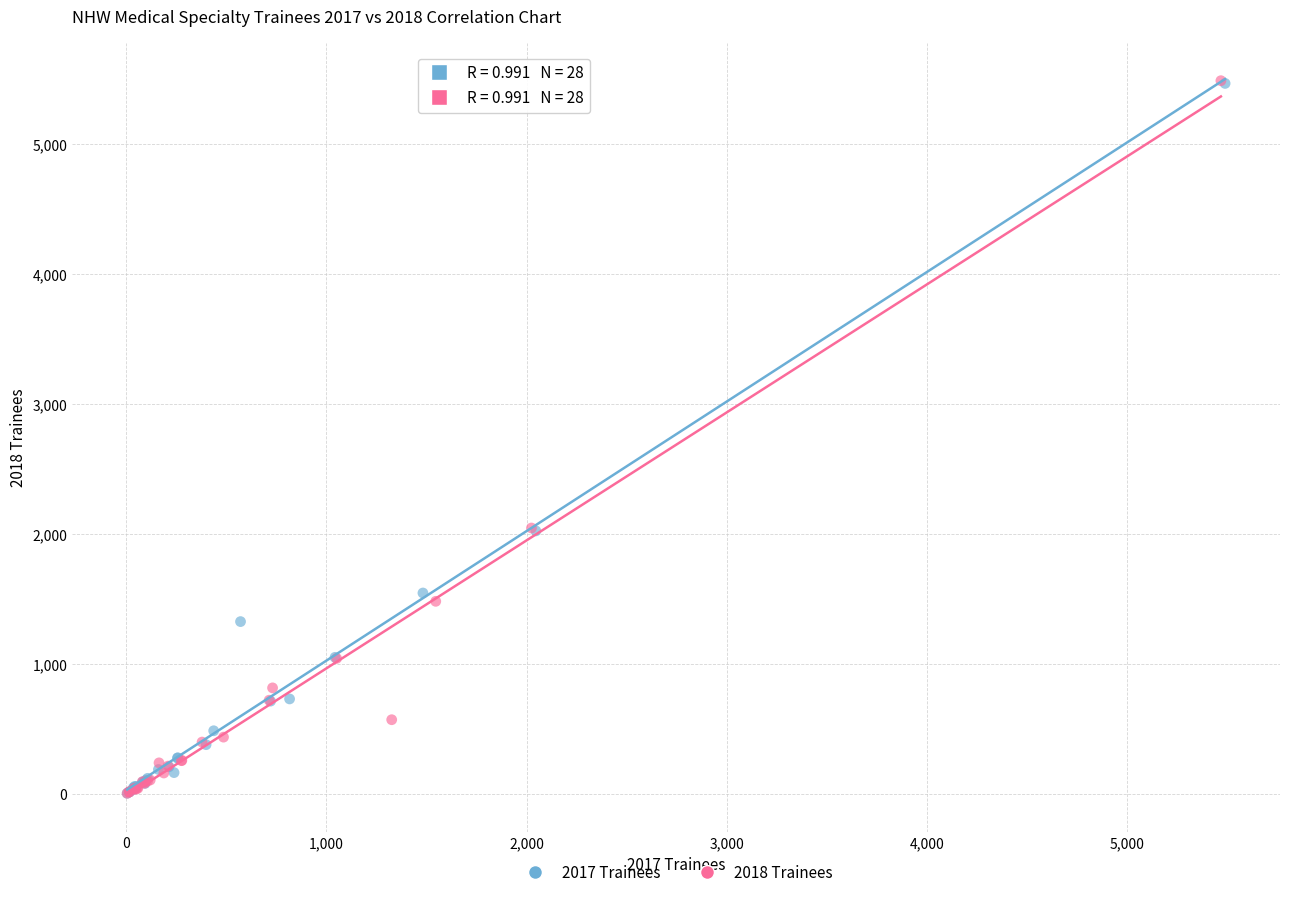

Which series has the widest spread of Y values?

2018 Trainees